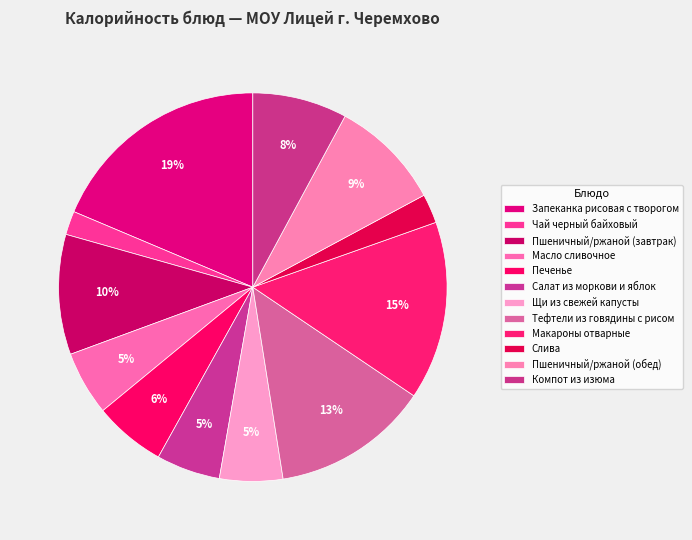

To the nearest percent, what is the combined percentage of Чай черный байховый and Пшеничный/ржаной (обед)?

11%